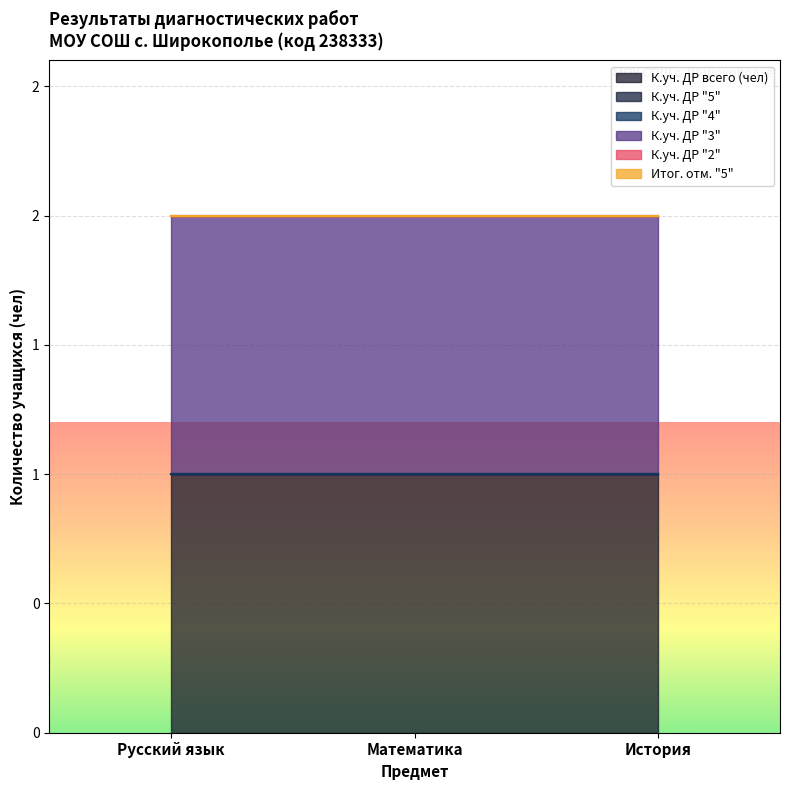

Between Математика and История, which series saw the biggest shift?

К.уч. ДР всего (чел)